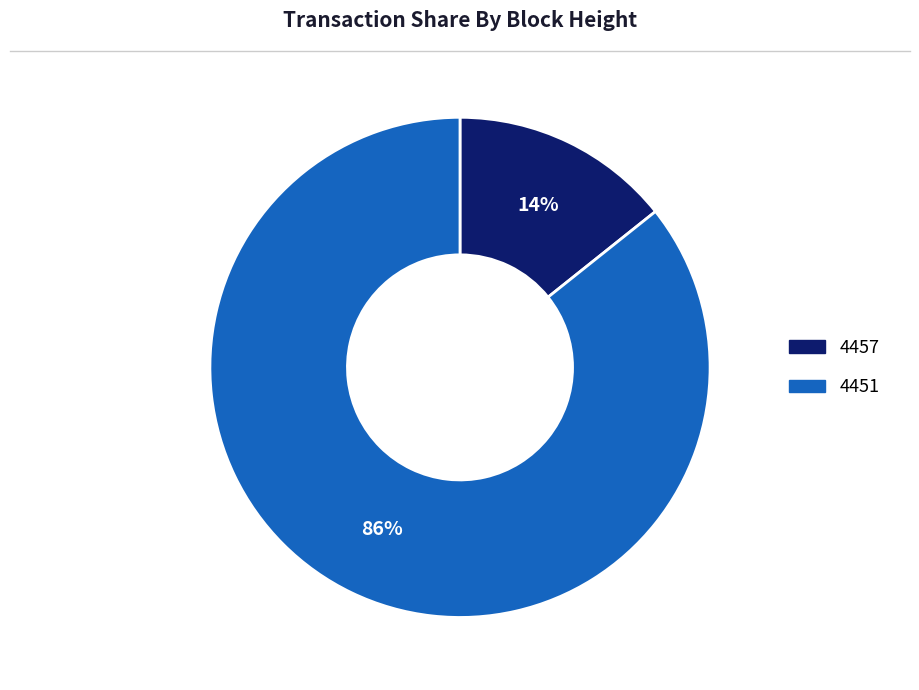

Is there a majority slice in this chart?

Yes